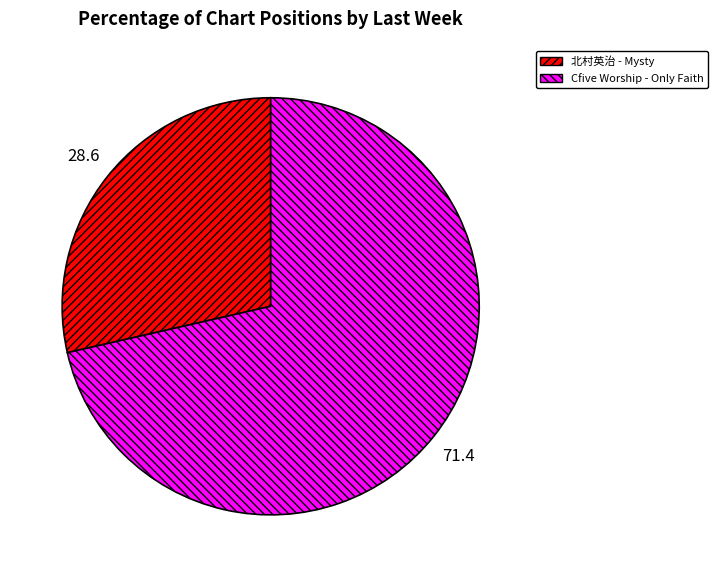

How many segments does this pie chart have?

2